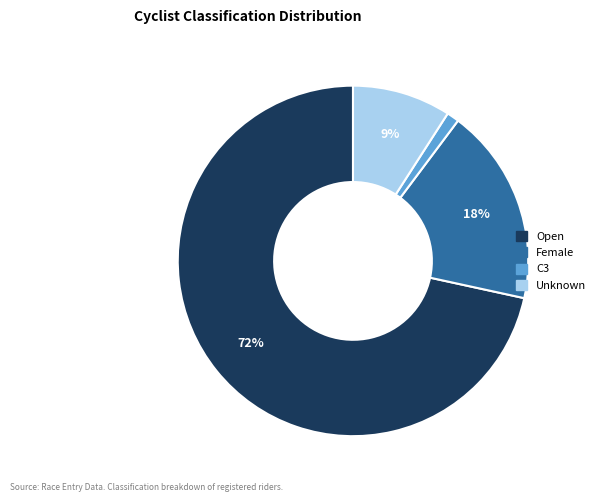

To the nearest percent, what is the average slice percentage?

25%